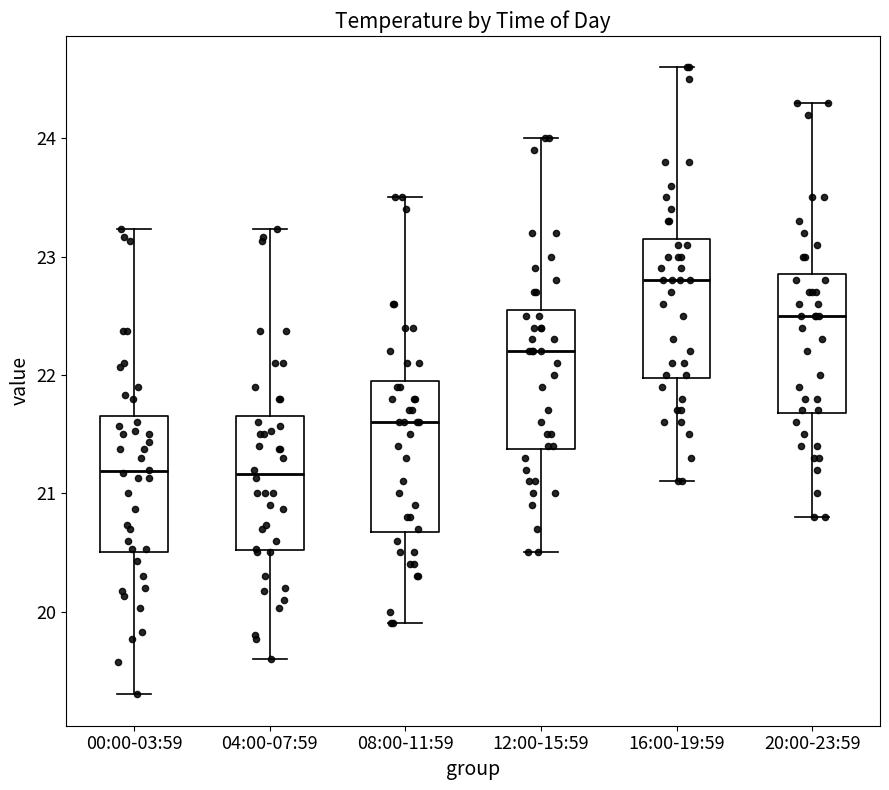

Reading left to right, read every box against the y-axis: the position of its median line, the range the box covers, and the ends of its whiskers. The values are not printed on the chart, so give them approximately, as read against the axis.

00:00-03:59: median 21.2, box 20.5 to 21.7, whiskers 19.3 to 23.2
04:00-07:59: median 21.2, box 20.5 to 21.7, whiskers 19.6 to 23.2
08:00-11:59: median 21.6, box 20.7 to 22.0, whiskers 19.9 to 23.5
12:00-15:59: median 22.2, box 21.4 to 22.6, whiskers 20.5 to 24.0
16:00-19:59: median 22.8, box 22.0 to 23.2, whiskers 21.1 to 24.6
20:00-23:59: median 22.5, box 21.7 to 22.9, whiskers 20.8 to 24.3